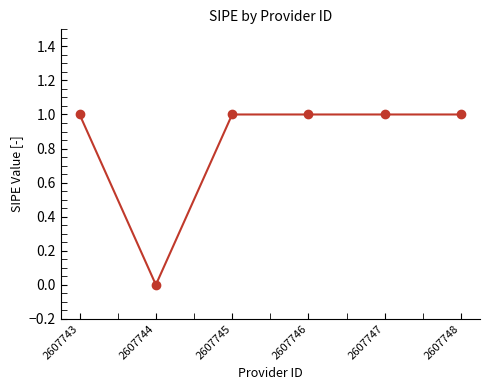

What is the greatest value displayed?

1